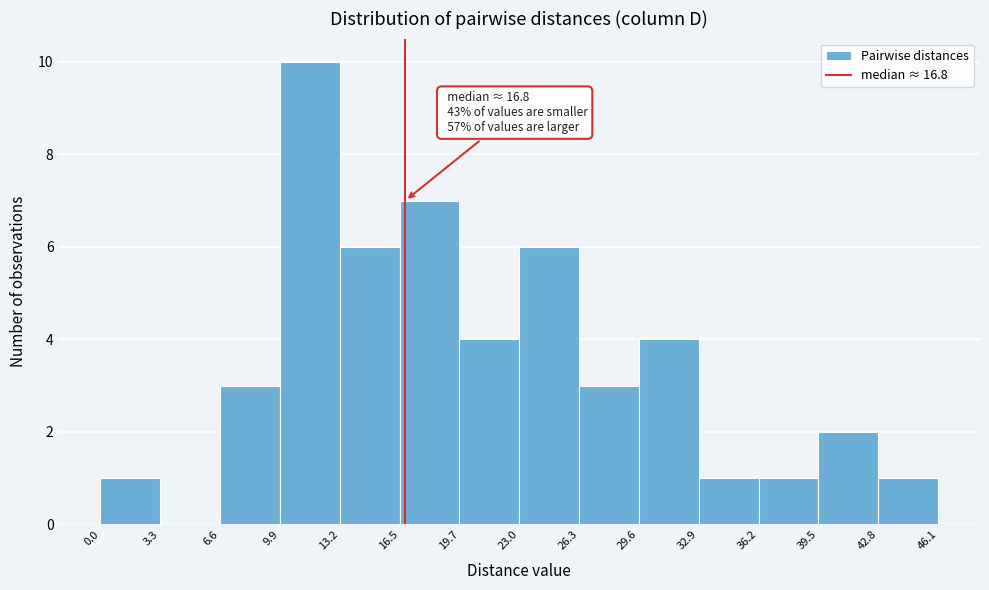

Over which range of the x-axis is the bar tallest?

9.9 to 13.2